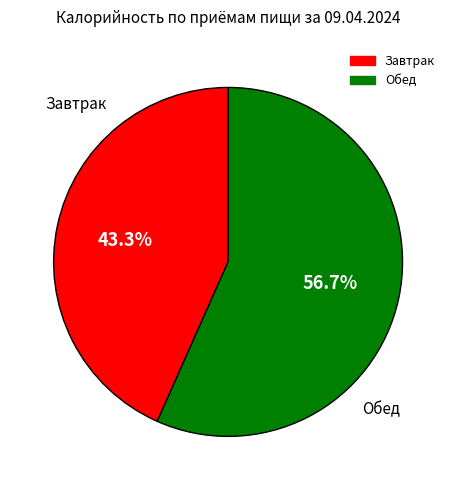

Which category has the smallest portion of the pie?

Завтрак